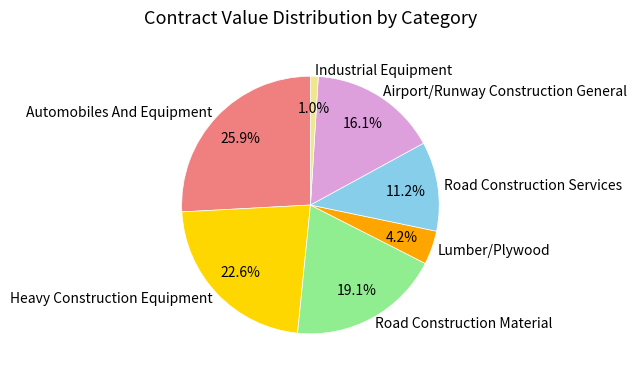

How many slices are in this pie chart?

7